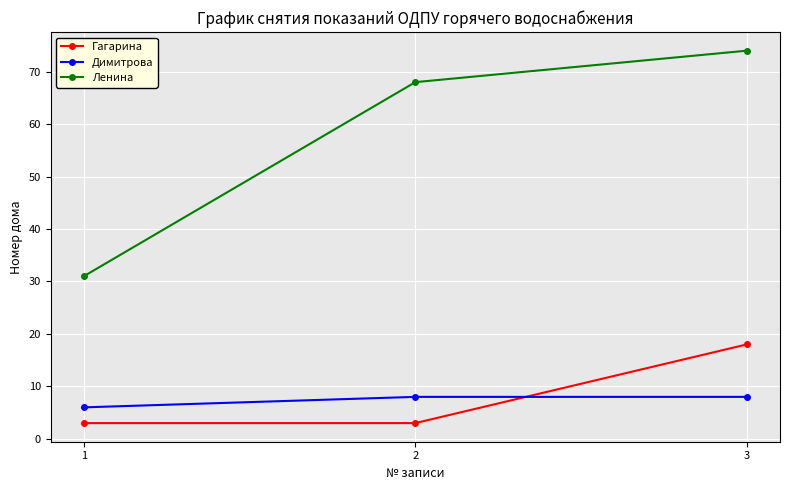

Which series has the largest total across all categories?

Ленина